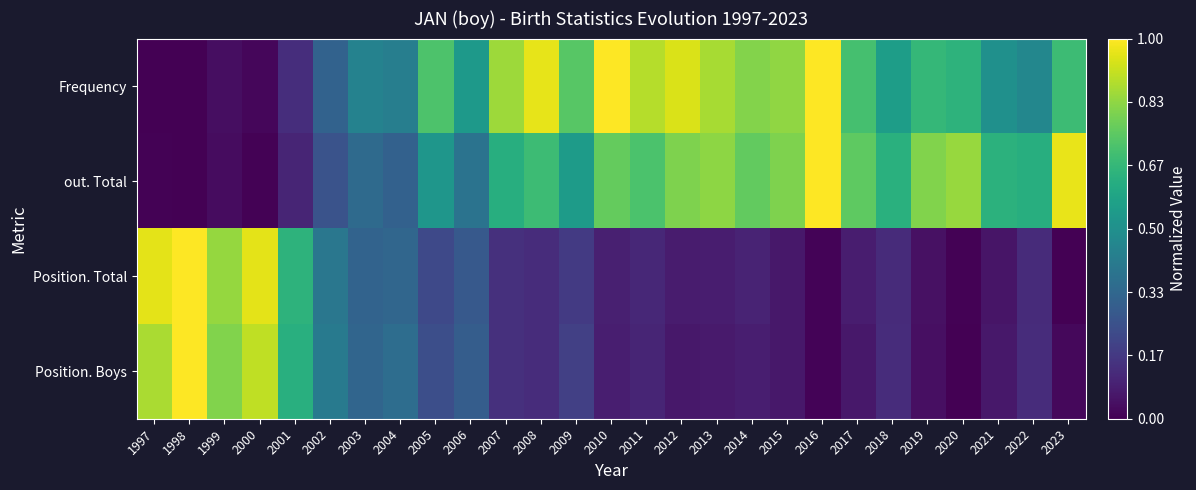

List the series in order of their peak value, lowest first.

Frequency, out. Total, Position. Total, Position. Boys